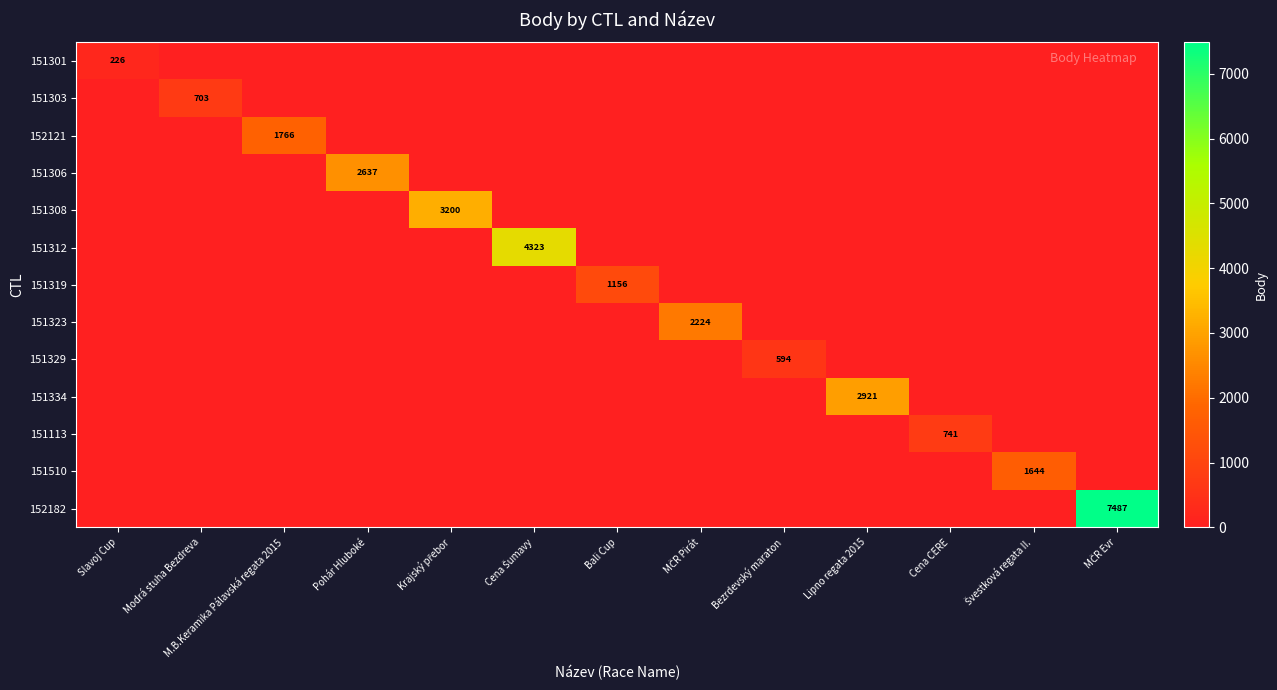

The value of 151510 at Krajský přebor is 0. True or false?

True